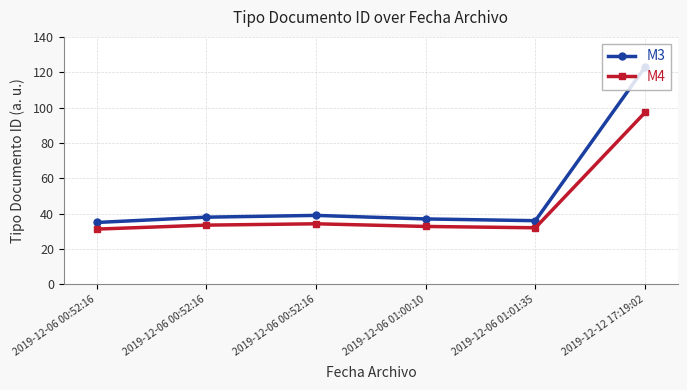

How many data points does each series have?

6